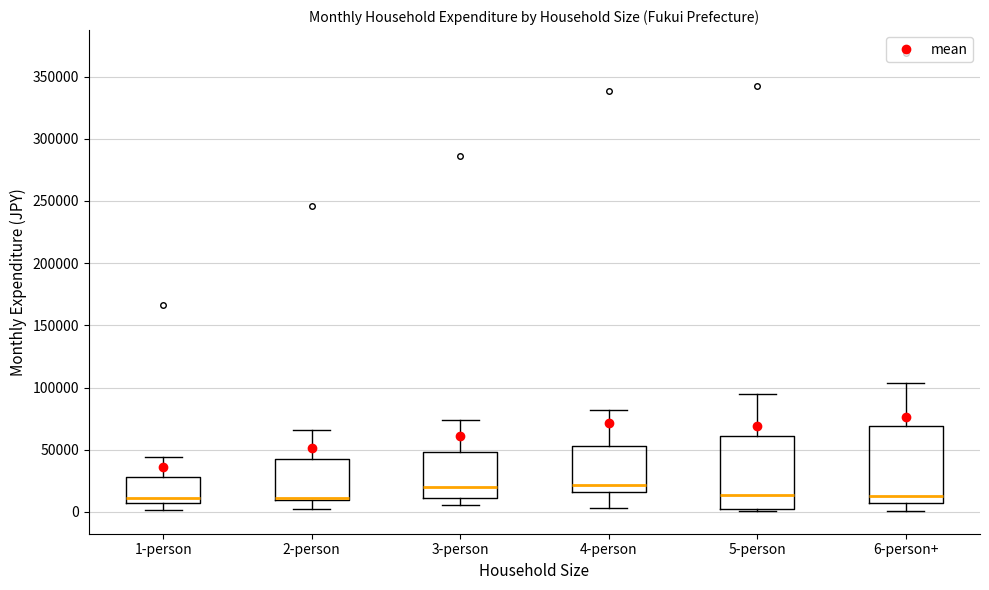

Where does the median line of the box for 6-person+ sit on the y-axis? The values are not printed on the chart, so give them approximately, as read against the axis.

15000